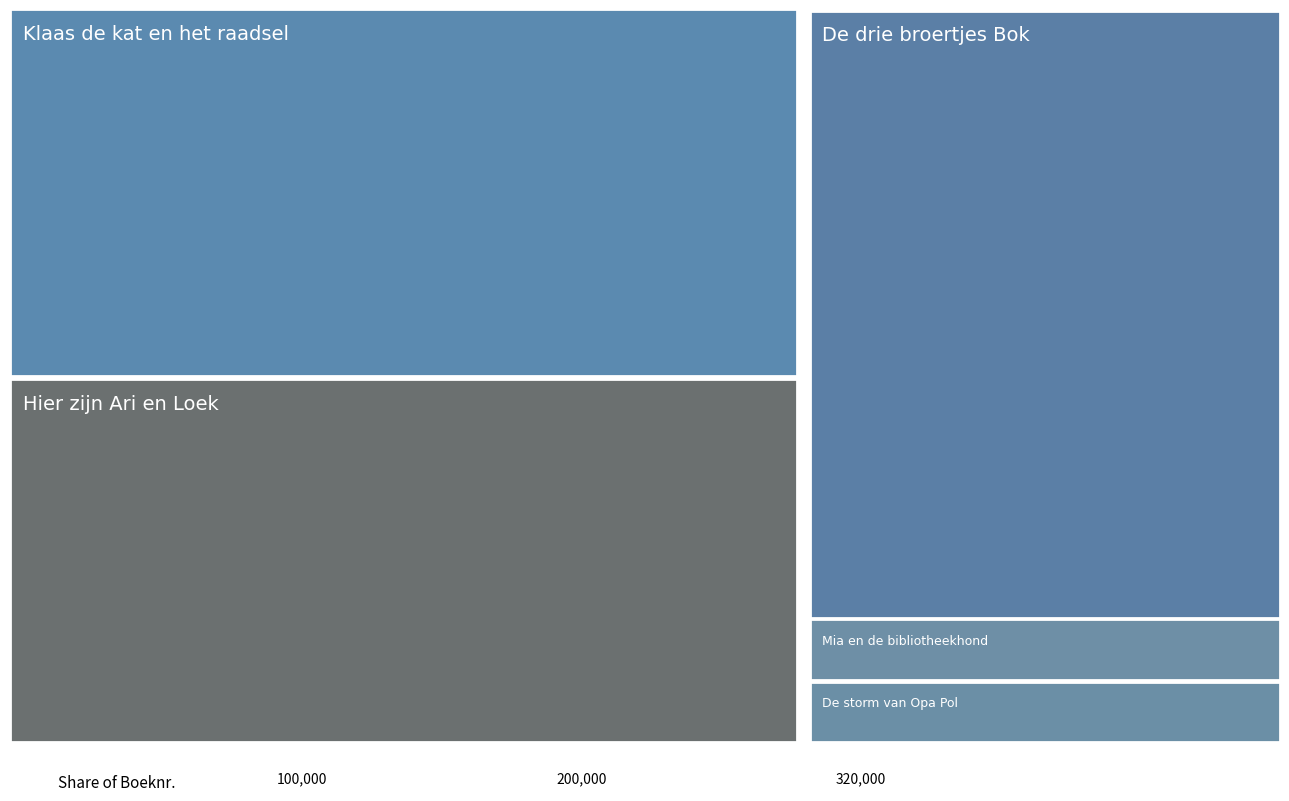

Reading left to right, transcribe all the data shown in this chart.

De drie broertjes Bok=320835	De storm van Opa Pol=32656	Hier zijn Ari en Loek=321266	Klaas de kat en het raadsel=321422	Mia en de bibliotheekhond=32880